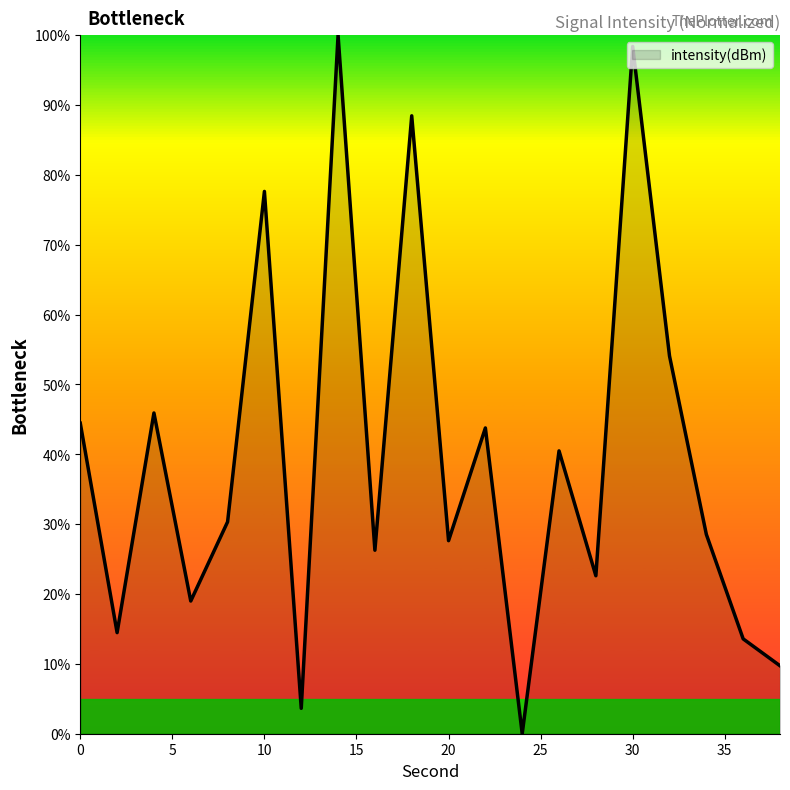

What is the difference between the maximum and minimum values?

100.0